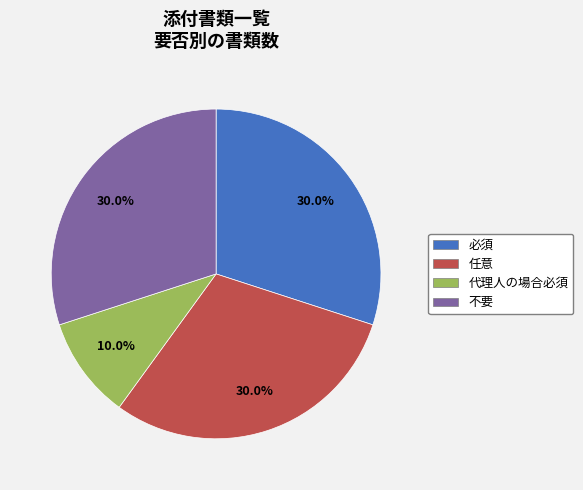

What is the total percentage of 任意 and 必須?

60.0%